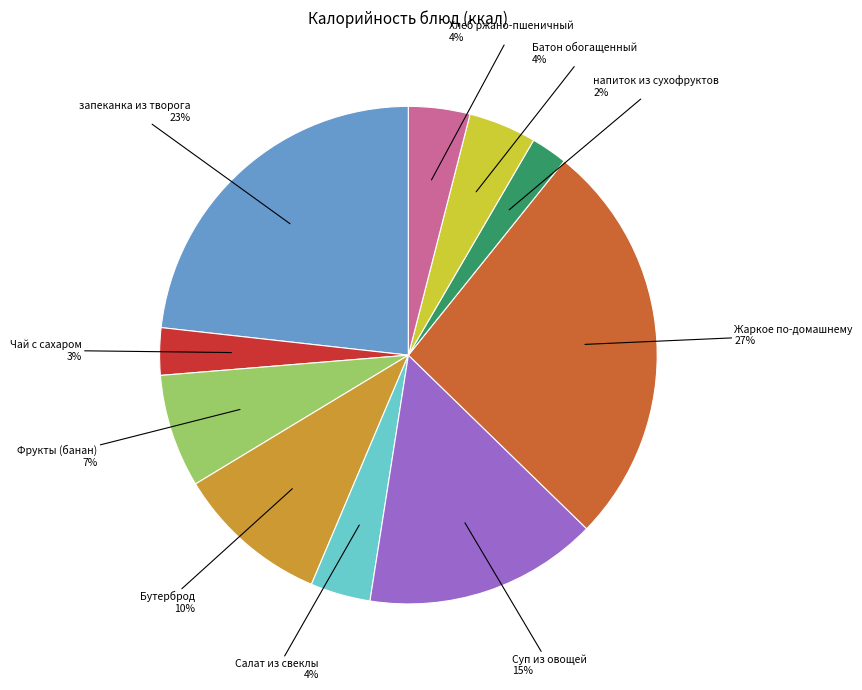

To the nearest percent, what is the combined percentage of Батон обогащенный and Жаркое по-домашнему?

31%